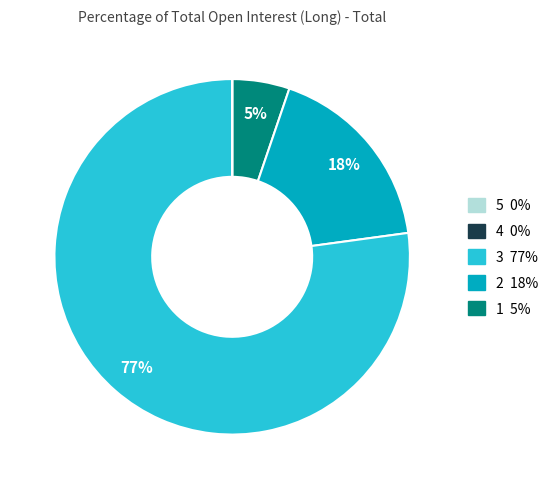

To the nearest percent, what is the average slice percentage?

20%